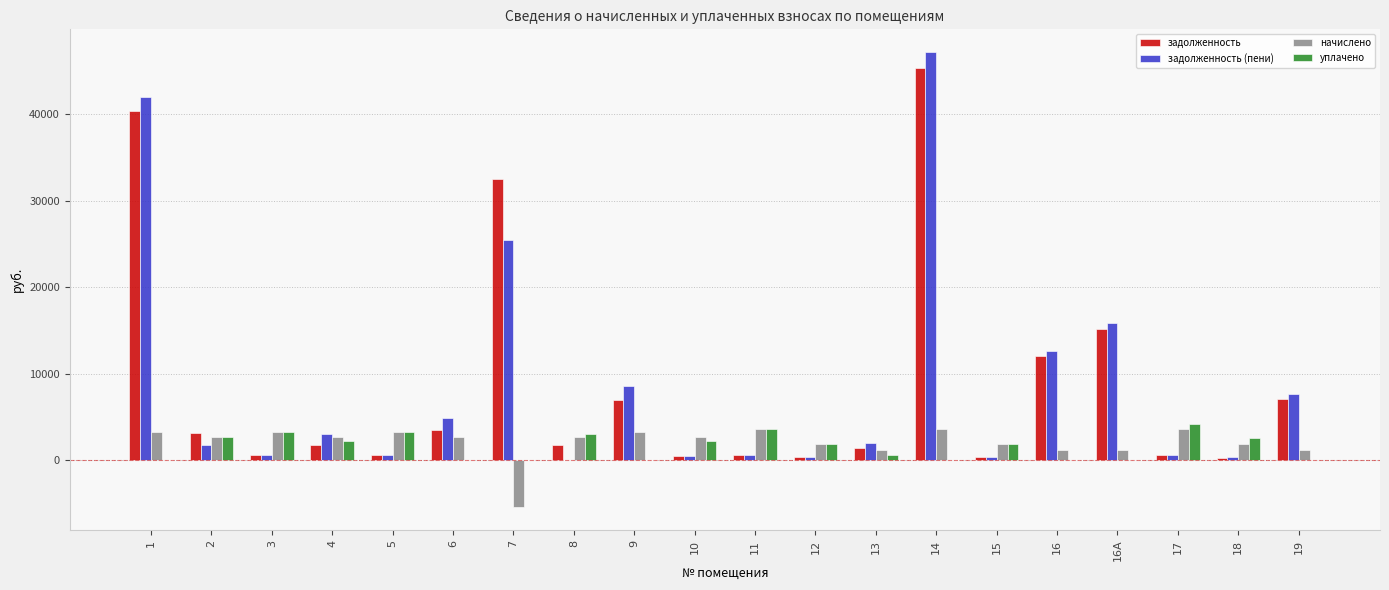

The value of уплачено at 16 is 0.0. True or false?

True